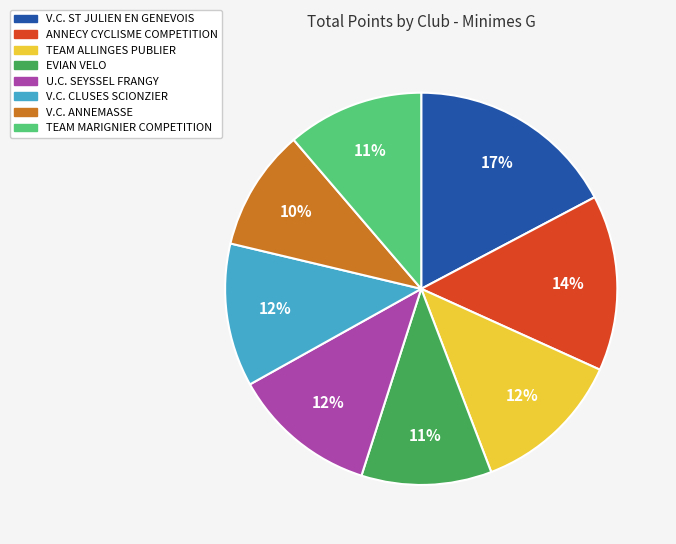

Is the sum of TEAM ALLINGES PUBLIER and ANNECY CYCLISME COMPETITION greater than half?

No